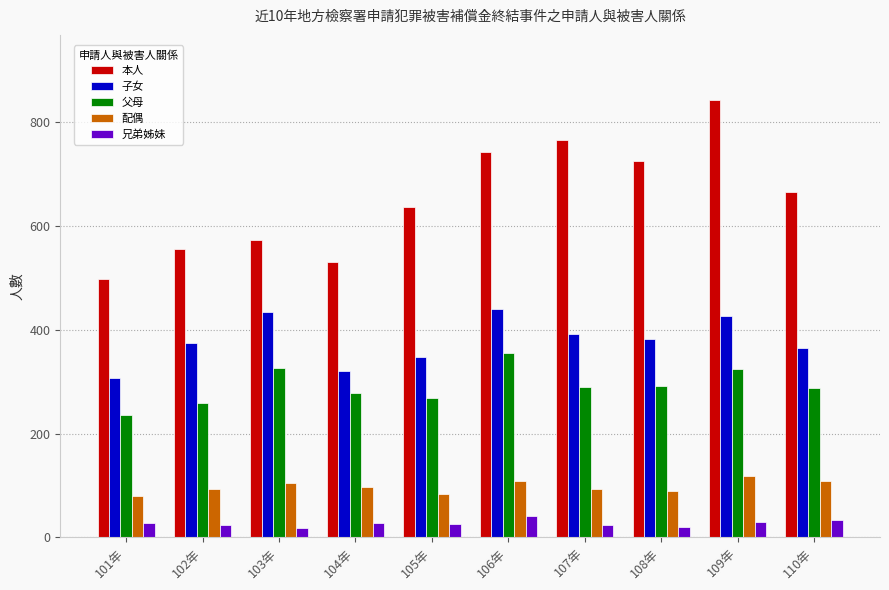

The value of 子女 at 108年 is 198. True or false?

False